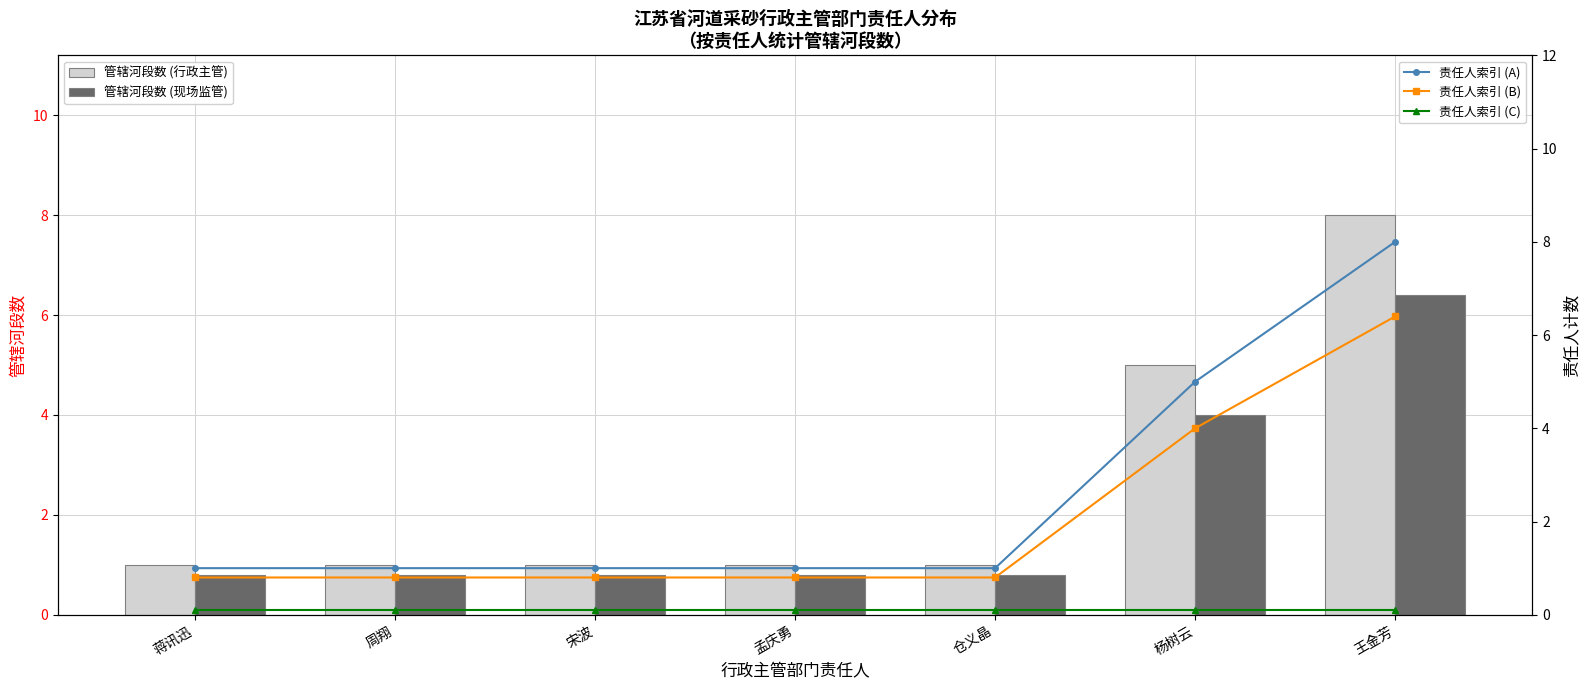

What is the label of the 2nd bar from the right?

杨树云